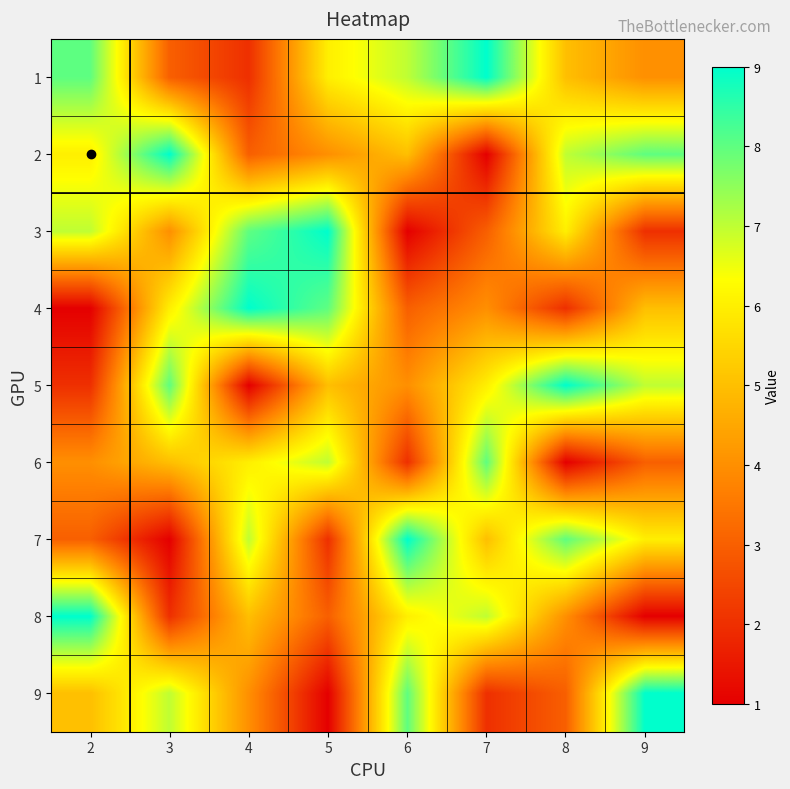

At how many categories does at least one series exceed 5?

8